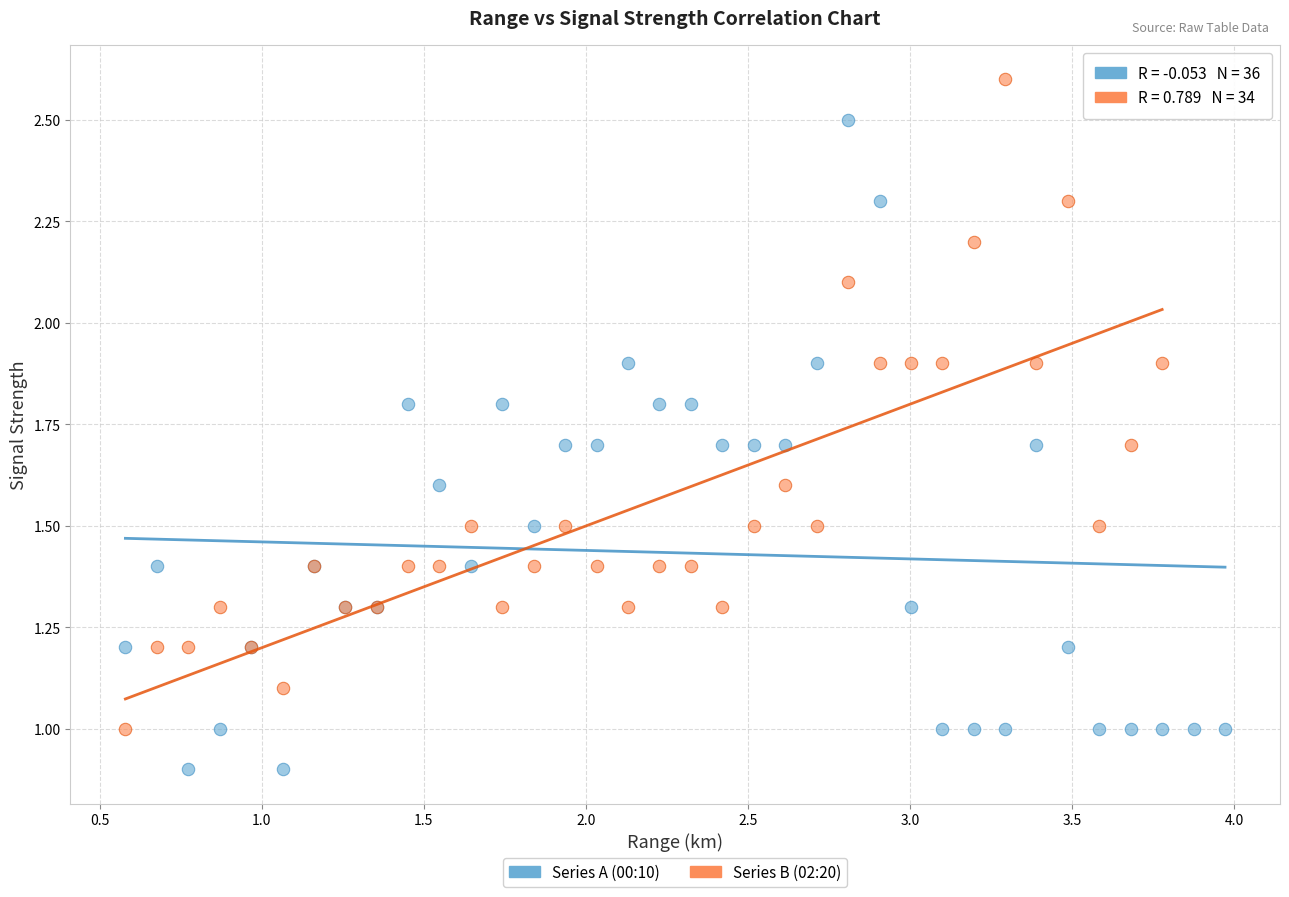

Which series contains the lowest Y value?

Series A (00:10)